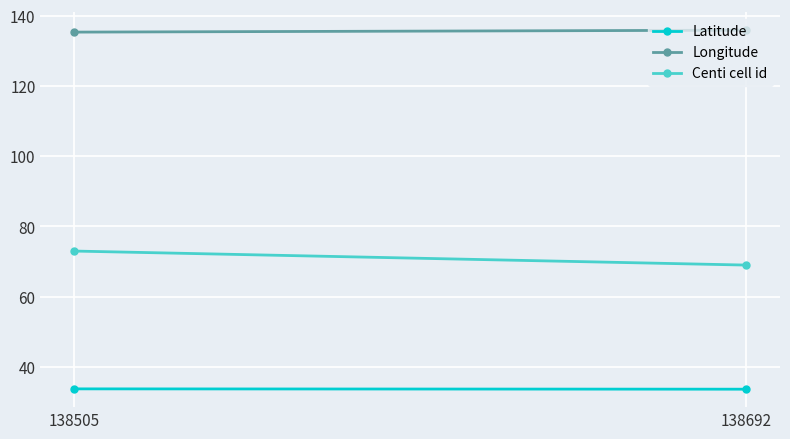

Is it true that Centi cell id equals 69.0 at 138692?

True